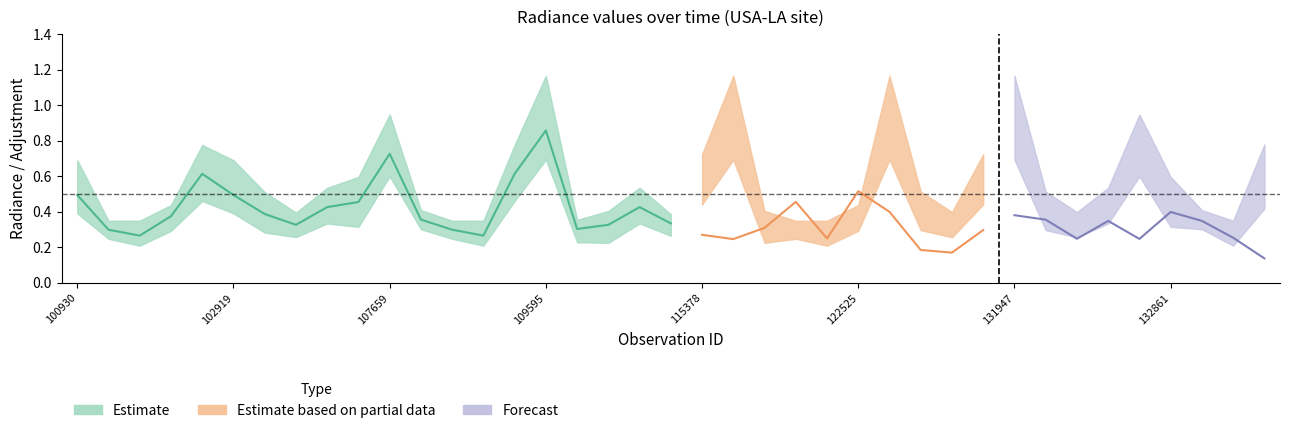

Read the dnbrad_hi value at 104236.

0.6